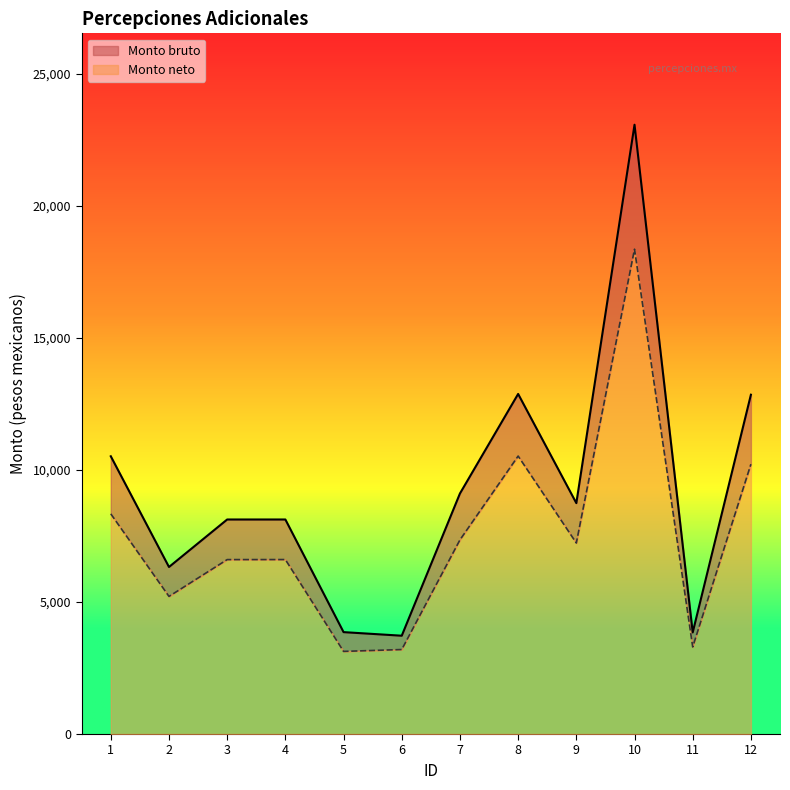

Reading right to left, extract all data points from this chart.

Monto bruto: 12845.4	3846.3	23066.6	8741.5	12874.5	9106.2	3722.0	3857.7	8121.9	8121.9	6323.3	10515.2
Monto neto: 10215.5	3296.0	18354.7	7232.1	10523.4	7350.1	3198.9	3128.2	6605.1	6603.6	5209.7	8335.2